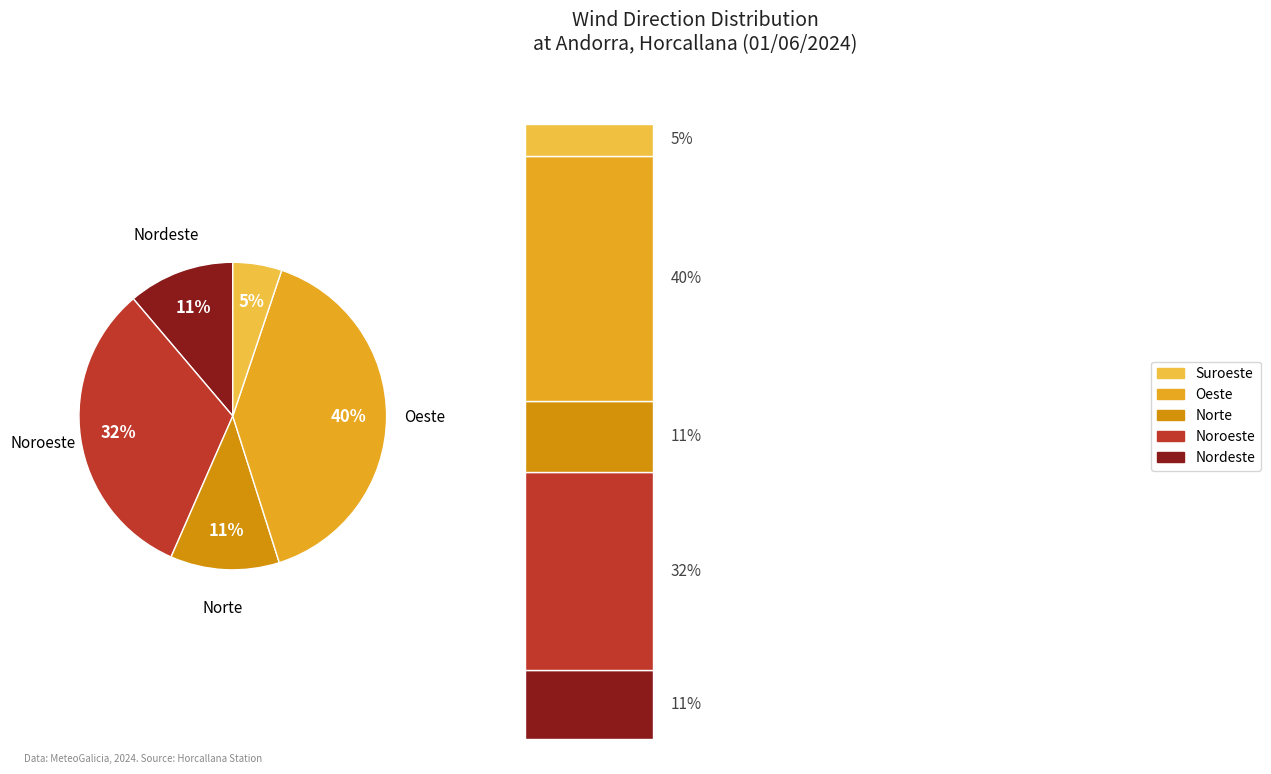

Between Oeste and Oeste, which is larger?

Oeste